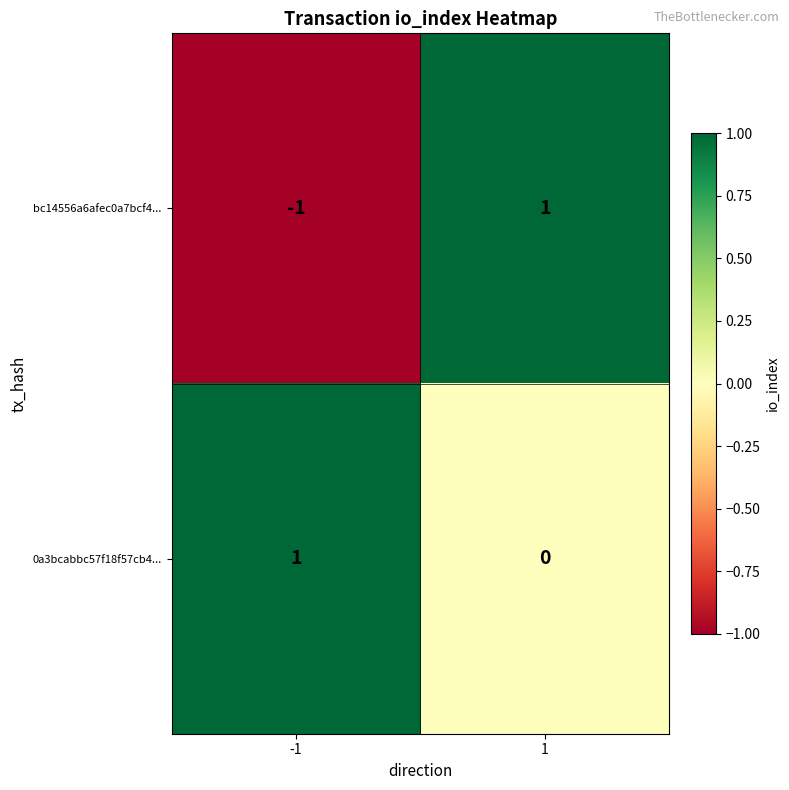

How many positive values does the bc14556a6afec0a7bcf4... series have?

1